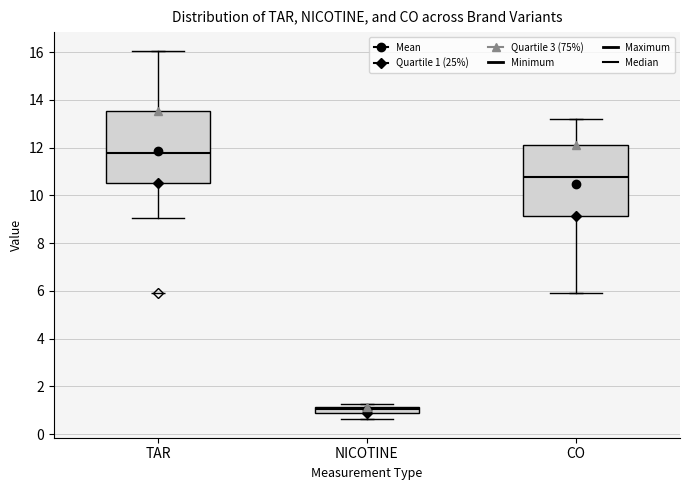

Where is the upper edge of the box for TAR on the y-axis? The values are not printed on the chart, so give them approximately, as read against the axis.

13.6